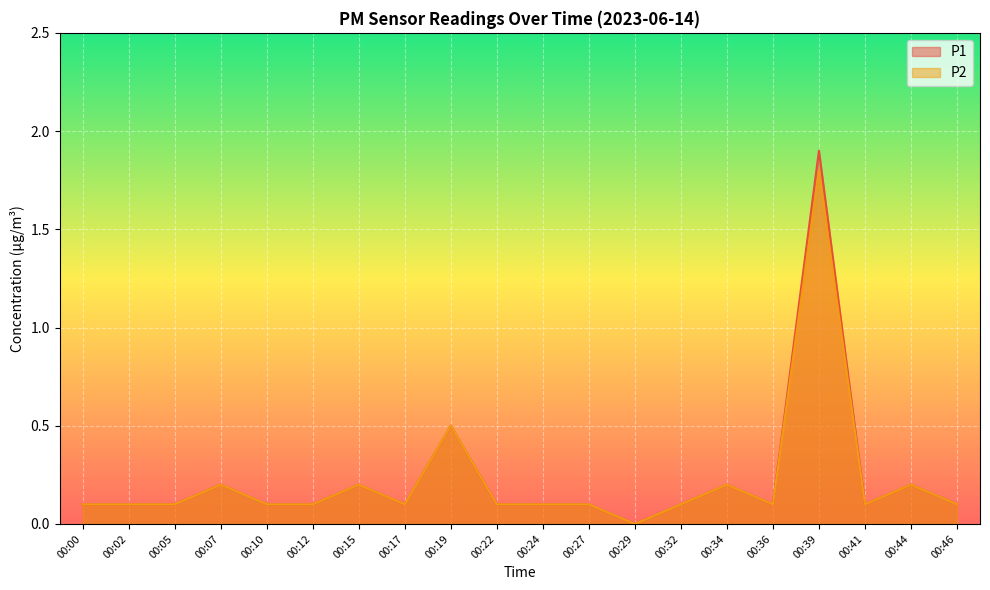

True or false: P1 has a value of 1.1 at 00:29.

False